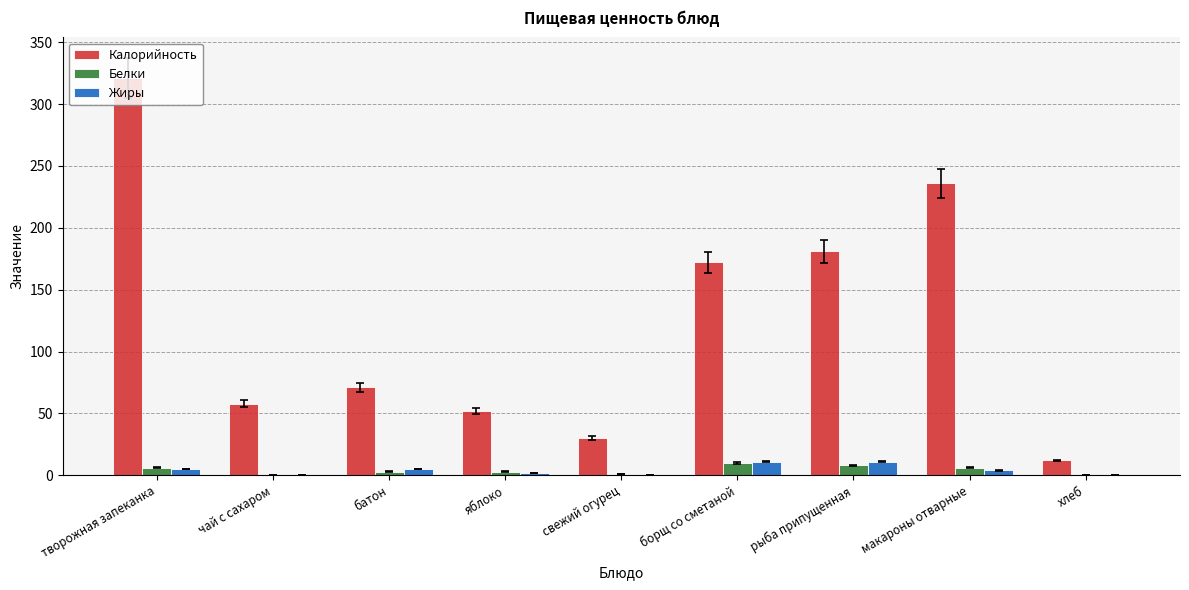

What is the total value across all series at борщ со сметаной?

193